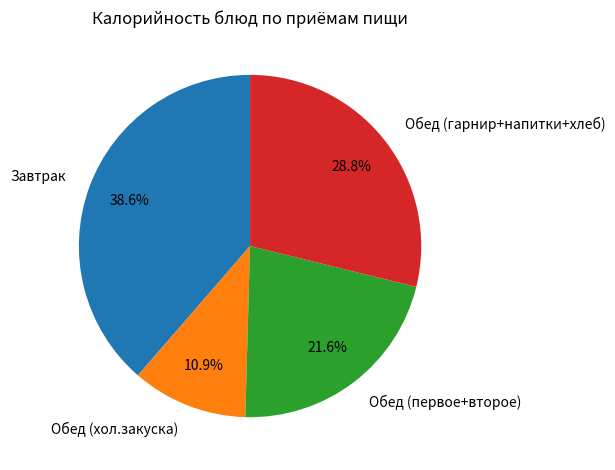

Is the sum of Обед (хол.закуска) and Обед (первое+второе) greater than half?

No